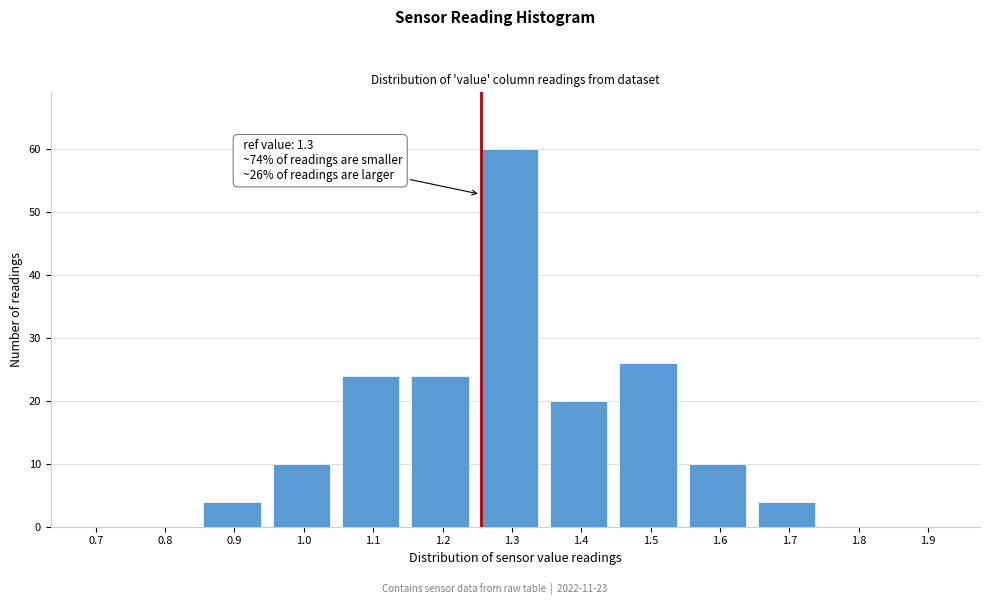

Reading left to right, extract all data points from this chart.

0.7=0	0.8=0	0.9=4	1.0=10	1.1=24	1.2=24	1.3=60	1.4=20	1.5=26	1.6=10	1.7=4	1.8=0	1.9=0